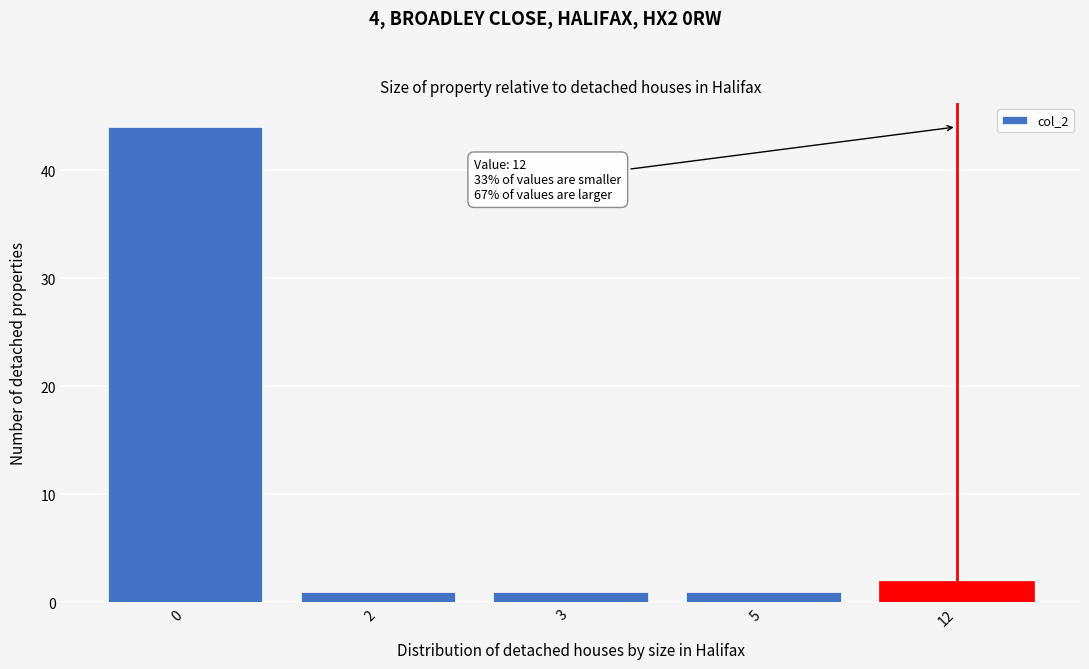

Reading left to right, extract all data points from this chart.

44	1	1	1	2